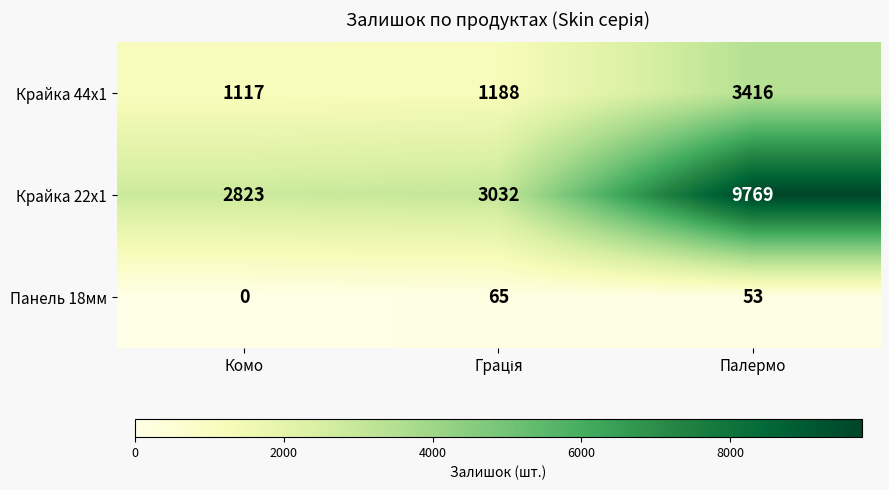

What is the difference between the second highest and minimum values in the Крайка 44x1 series?

71